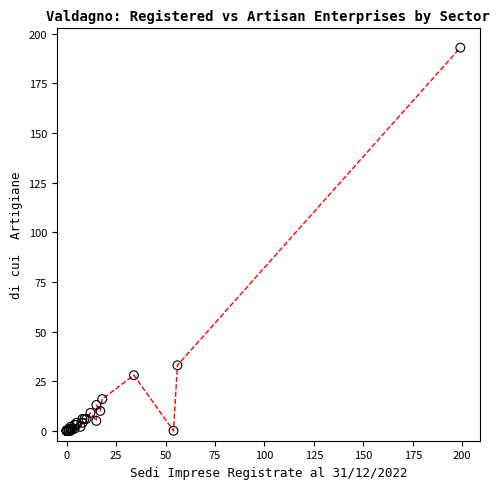

What Y value in the scatter plot is closest to 96?

33